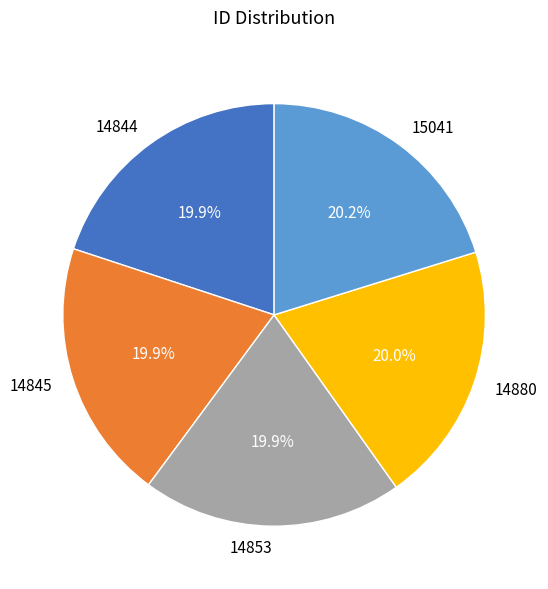

To the nearest percent, what percentage of the pie is 14845?

20%